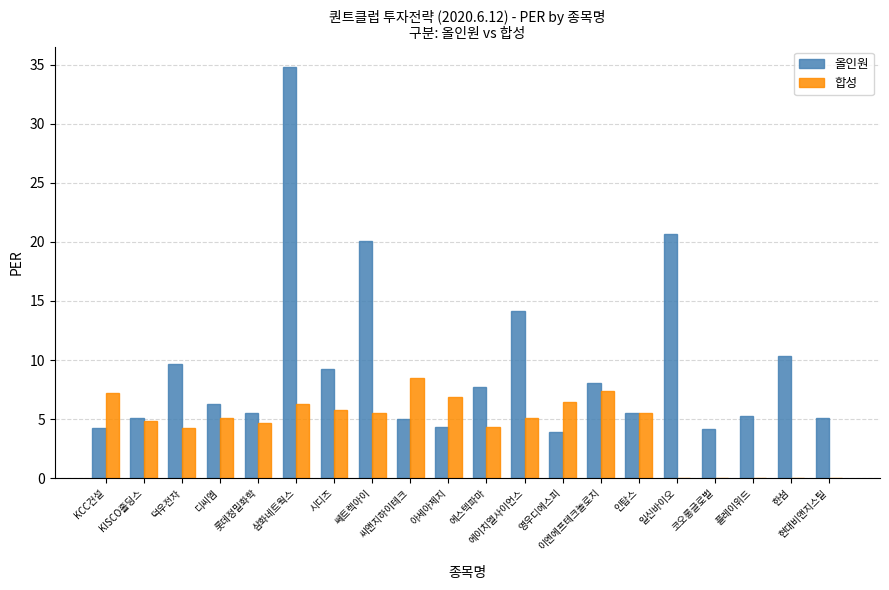

The value of 합성 at 삼화네트웍스 is 6.3. True or false?

True